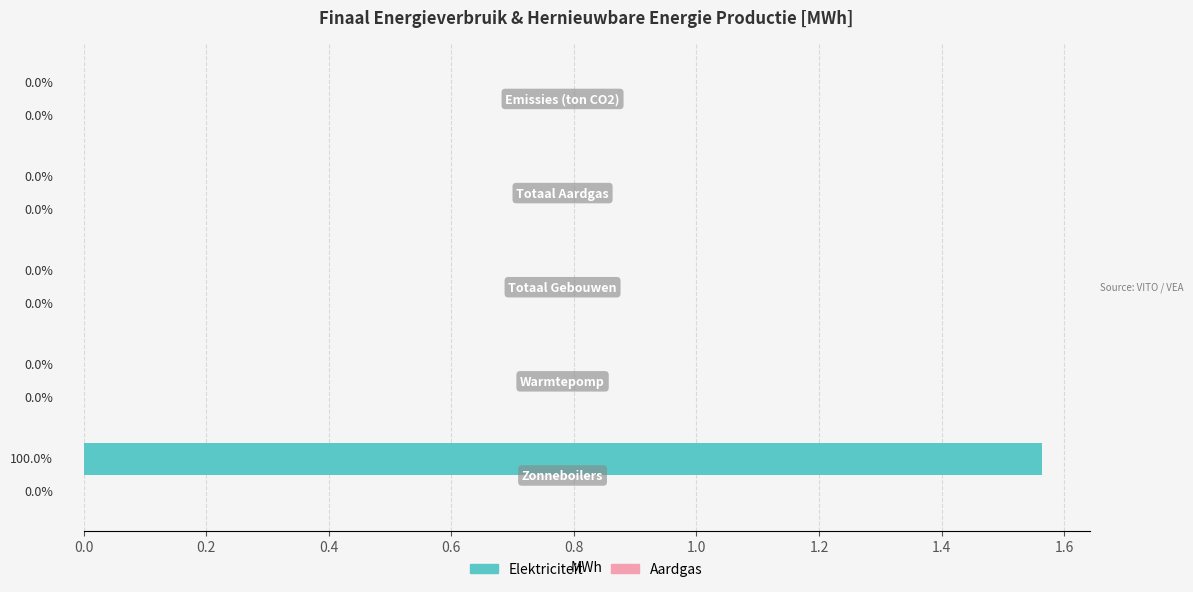

How many values are between 0 and 1?

4